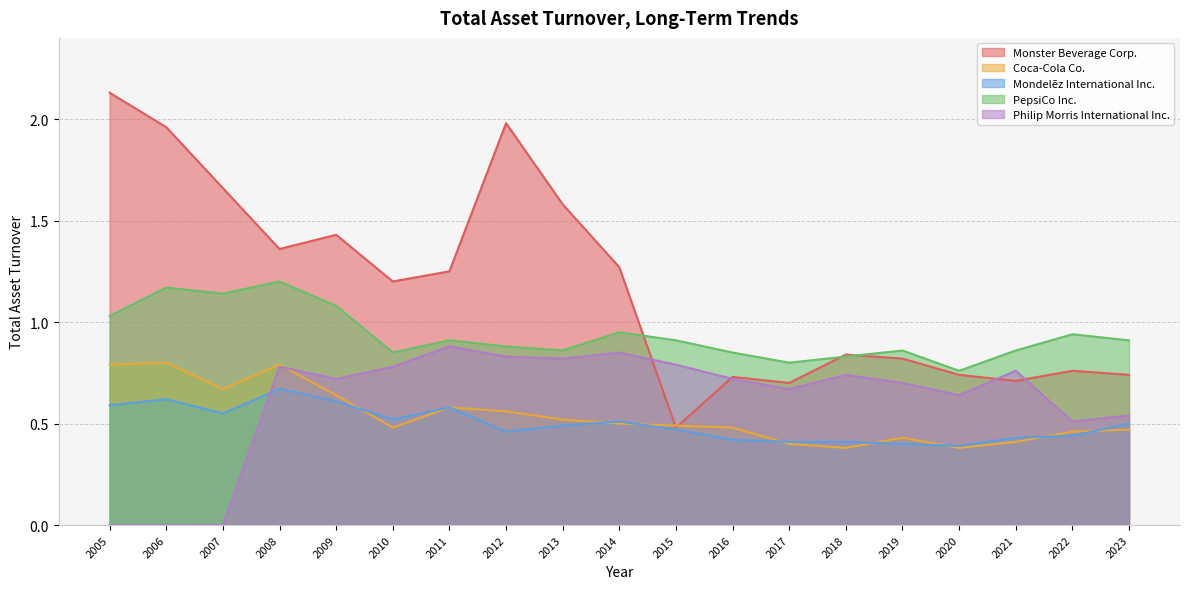

Which series has the largest range (max minus min)?

Monster Beverage Corp.